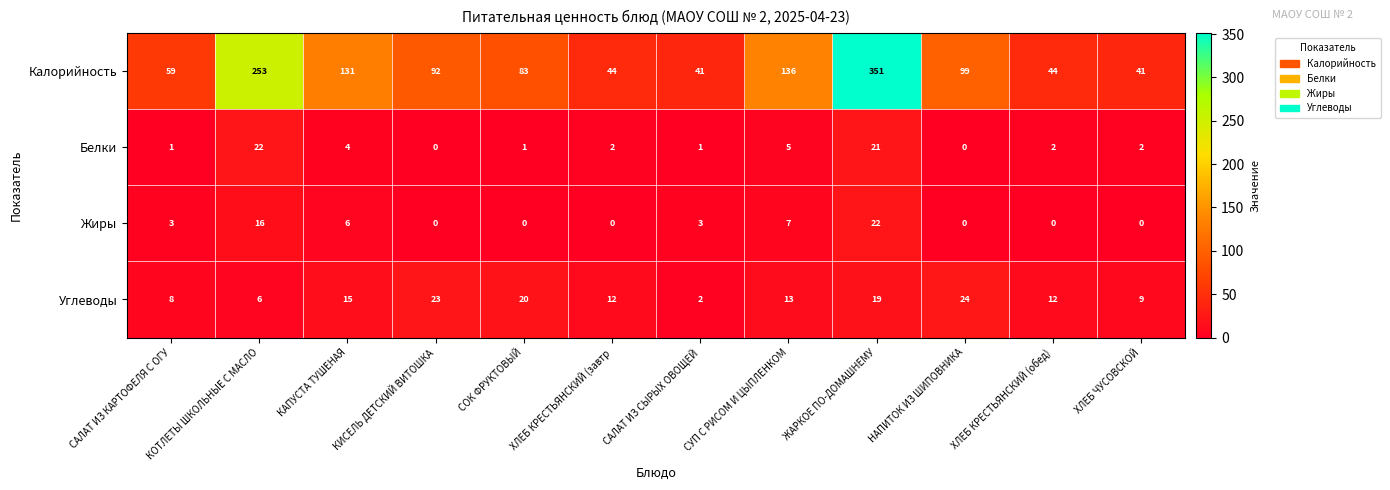

Between САЛАТ ИЗ КАРТОФЕЛЯ С ОГУ and КОТЛЕТЫ ШКОЛЬНЫЕ С МАСЛО, which series saw the biggest shift?

Калорийность